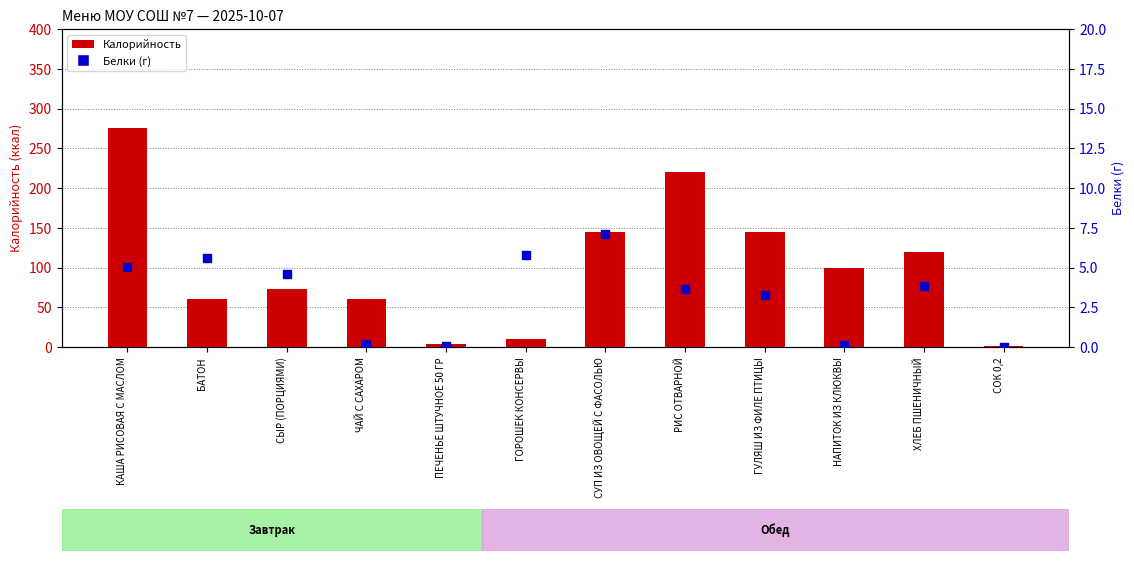

Which series has the largest total across all categories?

Калорийность